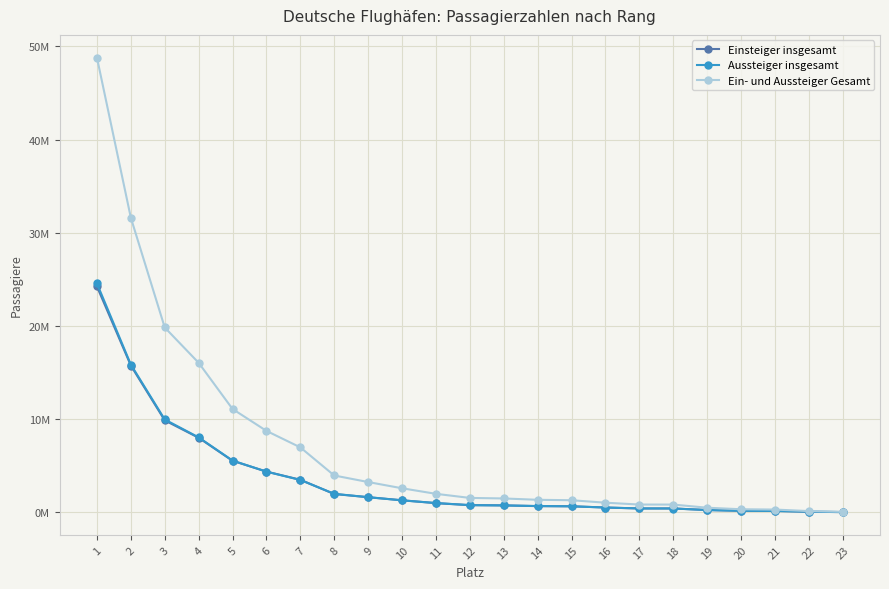

Between 3 and 6, which series saw the biggest shift?

Ein- und Aussteiger Gesamt